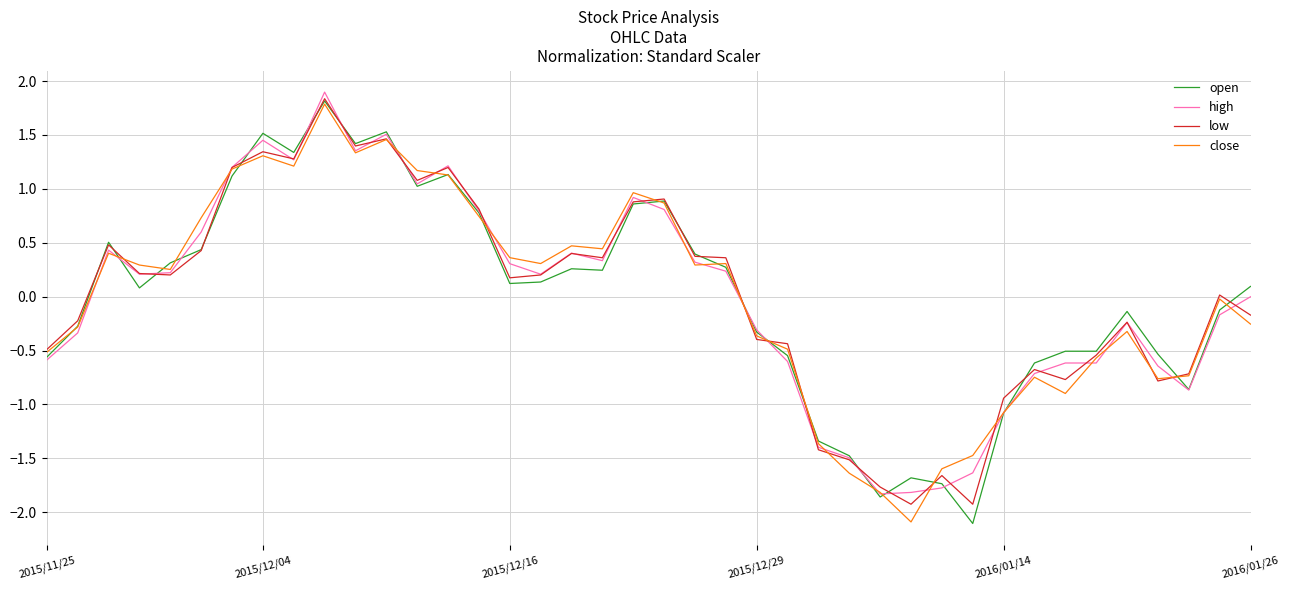

What is the lowest value of the close series?

-2.1